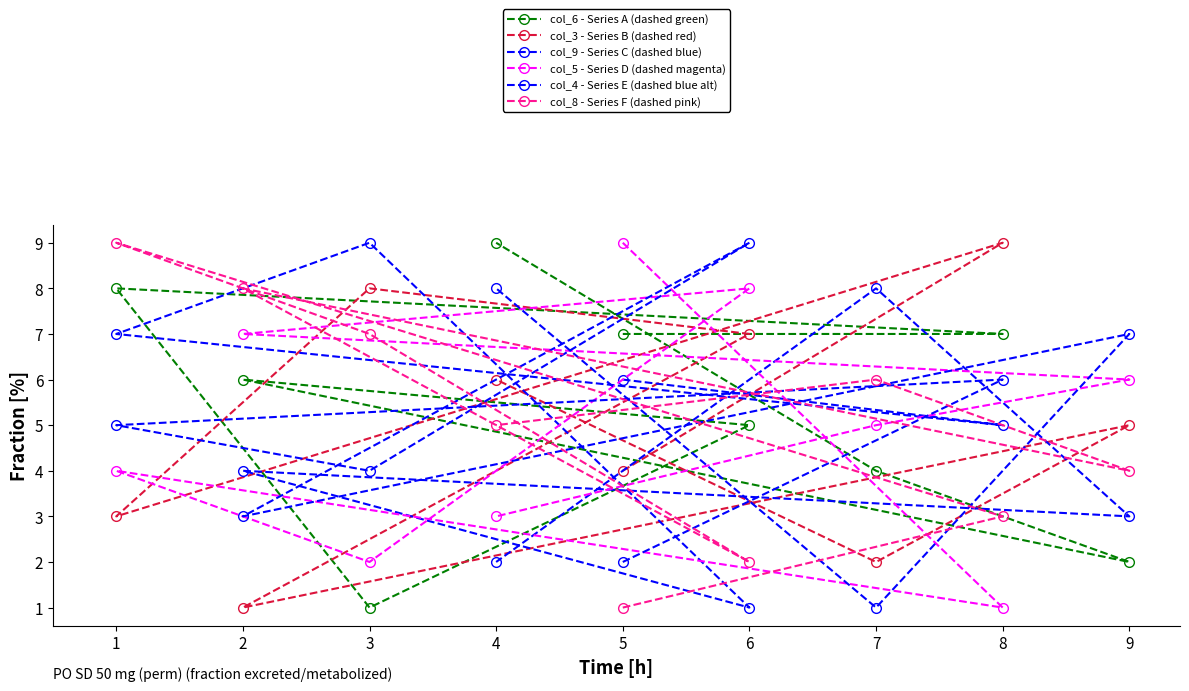

What is the highest value of the col_6 - Series A (dashed green) series?

9